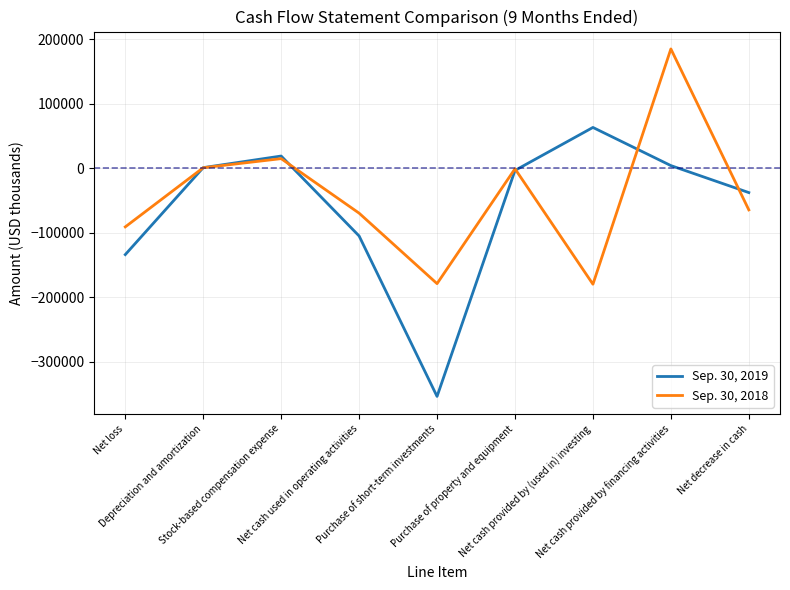

List the series in order of their overall mean, highest first.

Sep. 30, 2018, Sep. 30, 2019